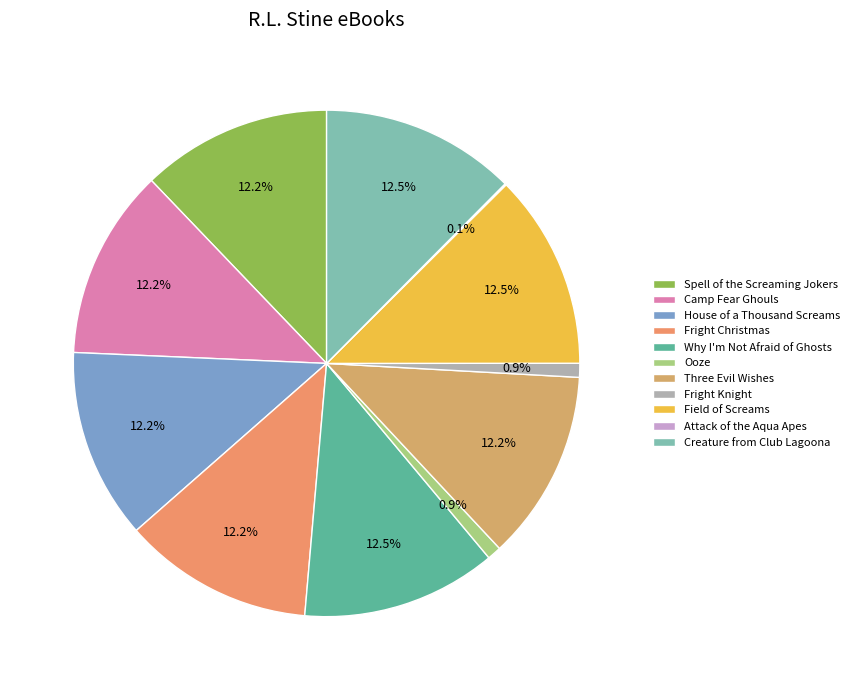

What is the change in value from Fright Christmas to Creature from Club Lagoona?

+25473